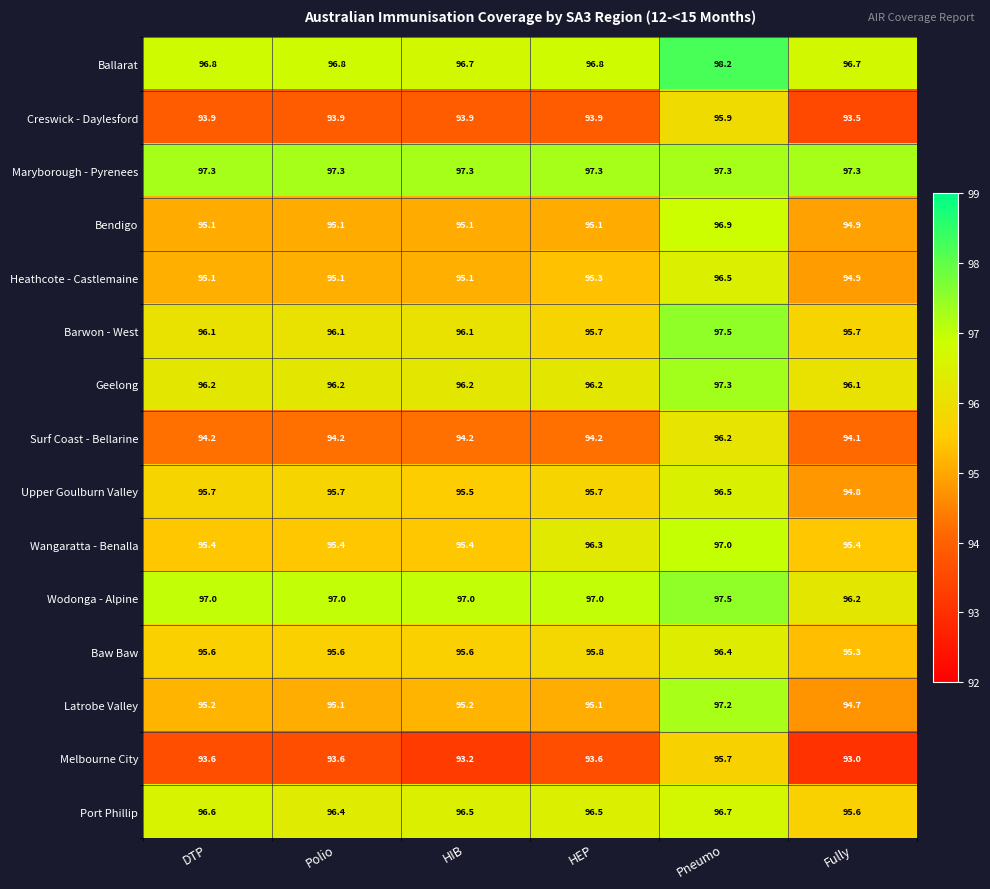

Which series has the largest range (max minus min)?

Melbourne City